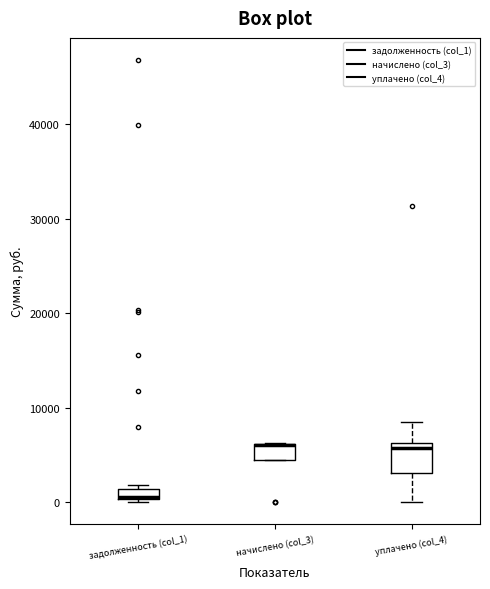

Where is the lower edge of the box for задолженность (col_1) on the y-axis? The values are not printed on the chart, so give them approximately, as read against the axis.

0